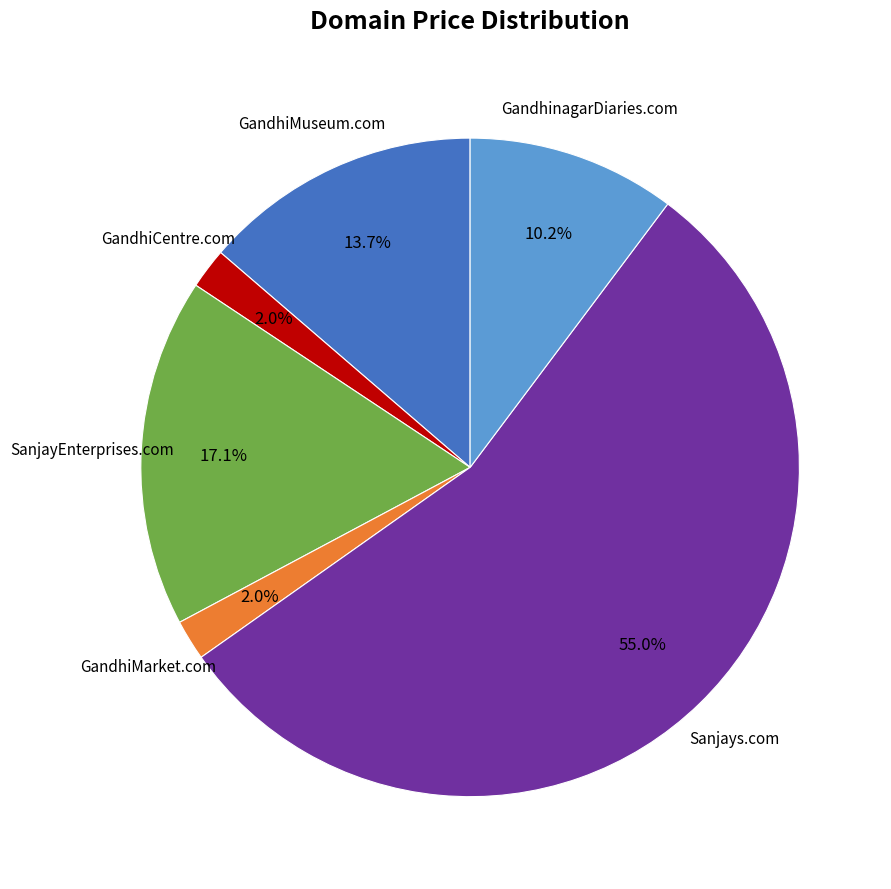

To the nearest percent, what percentage of the pie is SanjayEnterprises.com?

17%